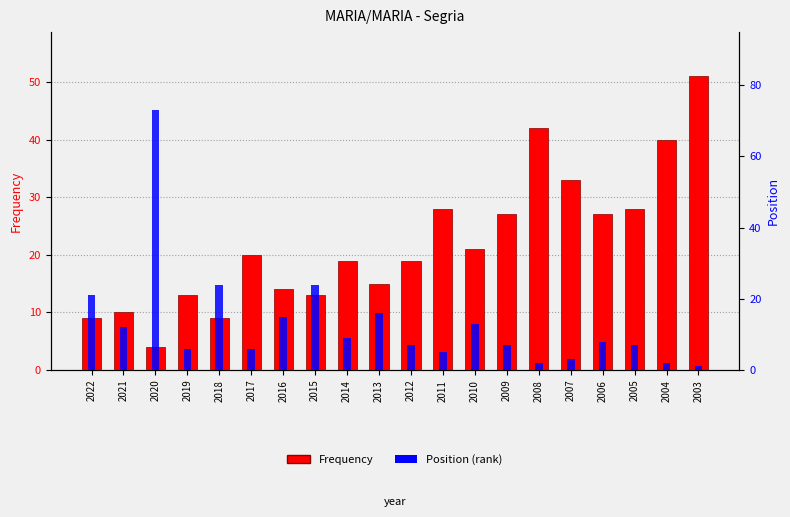

What is the difference between the maximum and minimum values in the Frequency series?

47